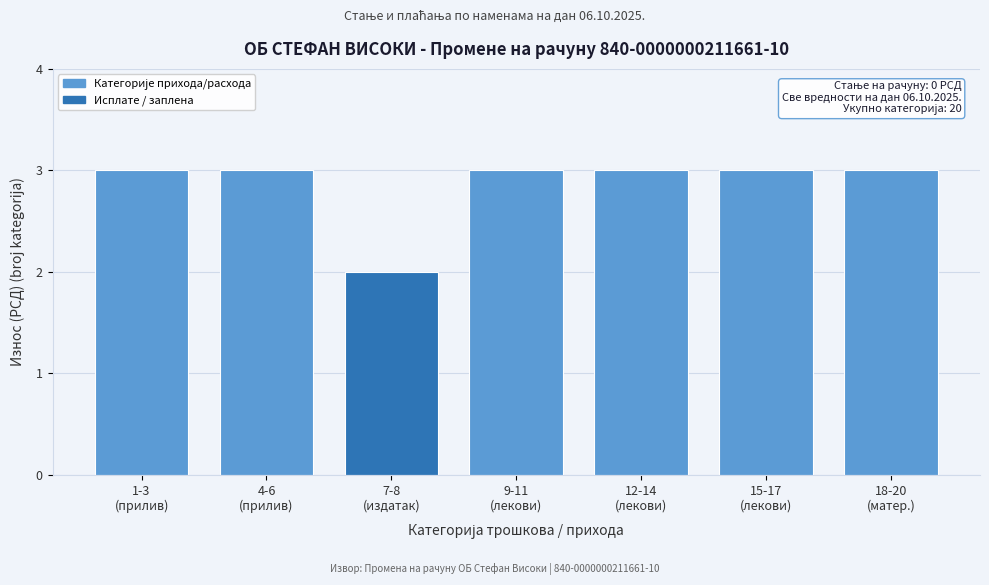

What is the sum of all values?

20